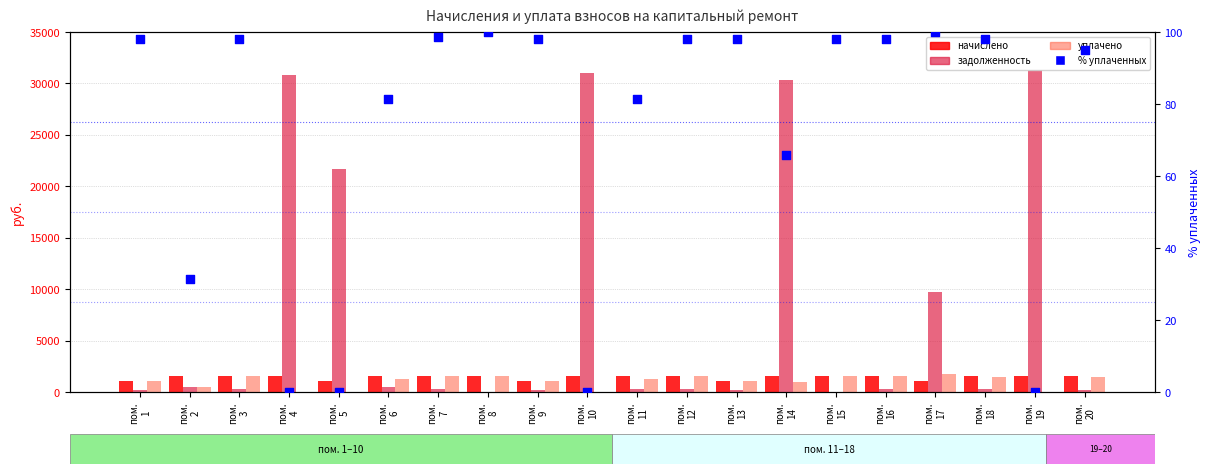

Which series has the largest total across all categories?

задолженность